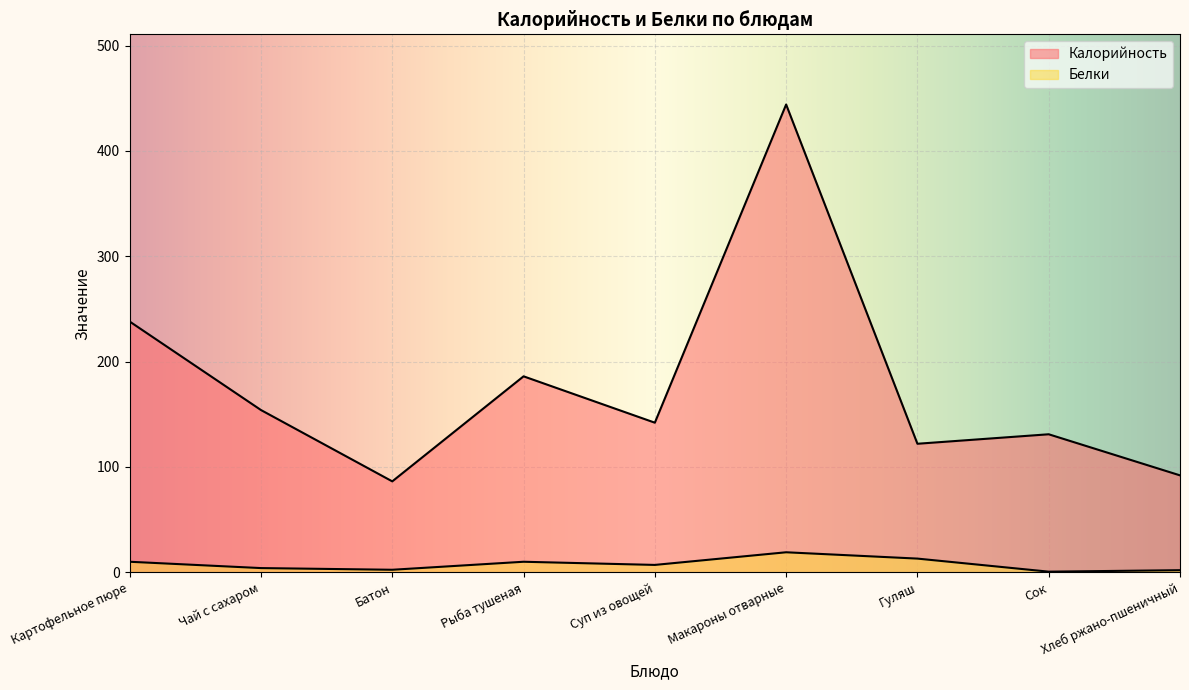

True or false: Калорийность has more than 0 interior local peaks.

True